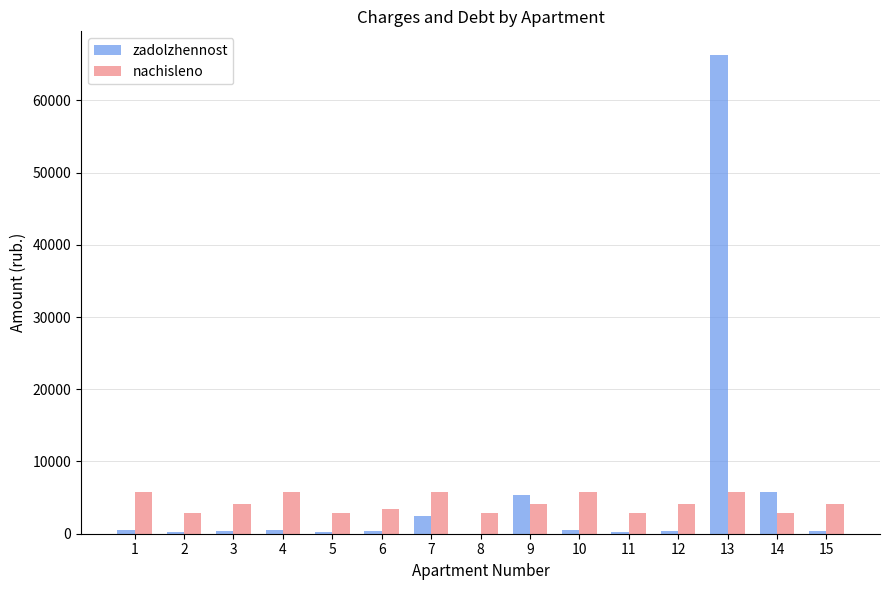

What is the total value across all series at 14?

8640.4